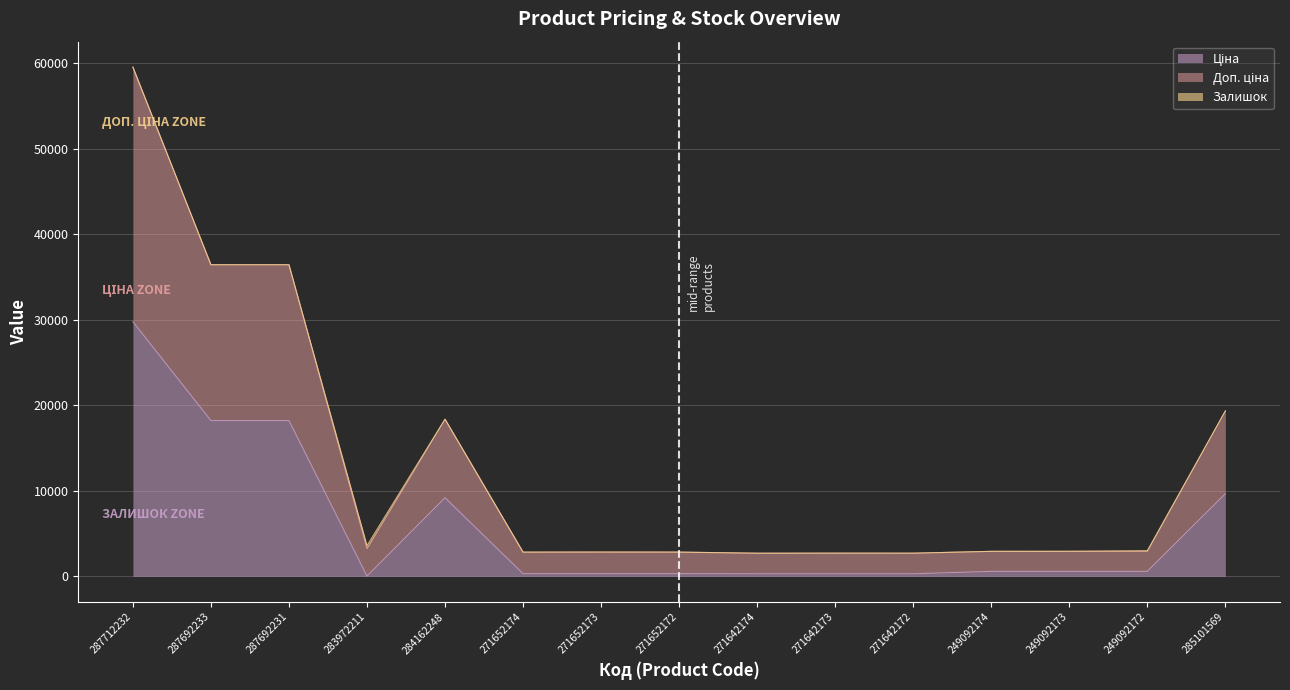

Between 271642174 and 249092172, which series saw the biggest shift?

Доп. ціна